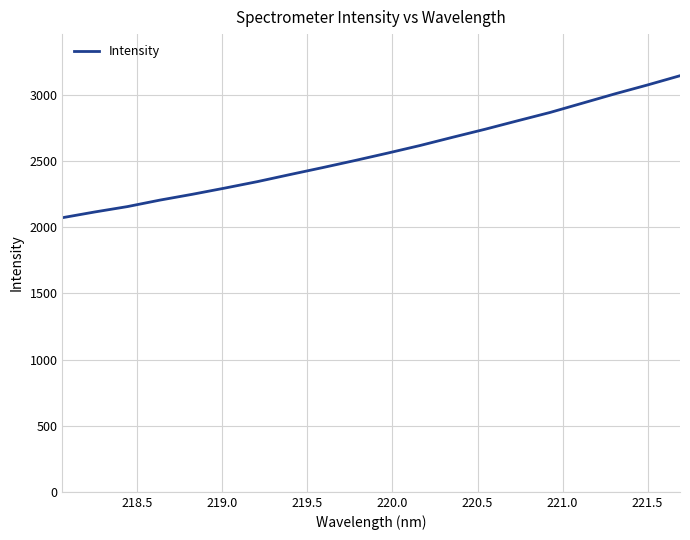

What is the maximum value shown in the chart?

3146.1